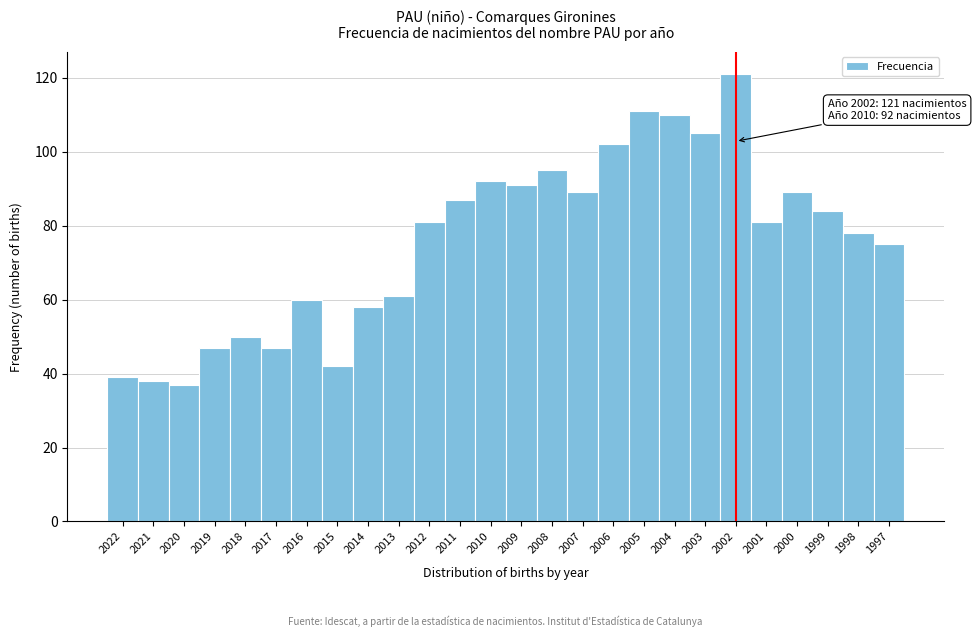

Reading right to left, transcribe all the data shown in this chart.

1997=75	1998=78	1999=84	2000=89	2001=81	2002=121	2003=105	2004=110	2005=111	2006=102	2007=89	2008=95	2009=91	2010=92	2011=87	2012=81	2013=61	2014=58	2015=42	2016=60	2017=47	2018=50	2019=47	2020=37	2021=38	2022=39